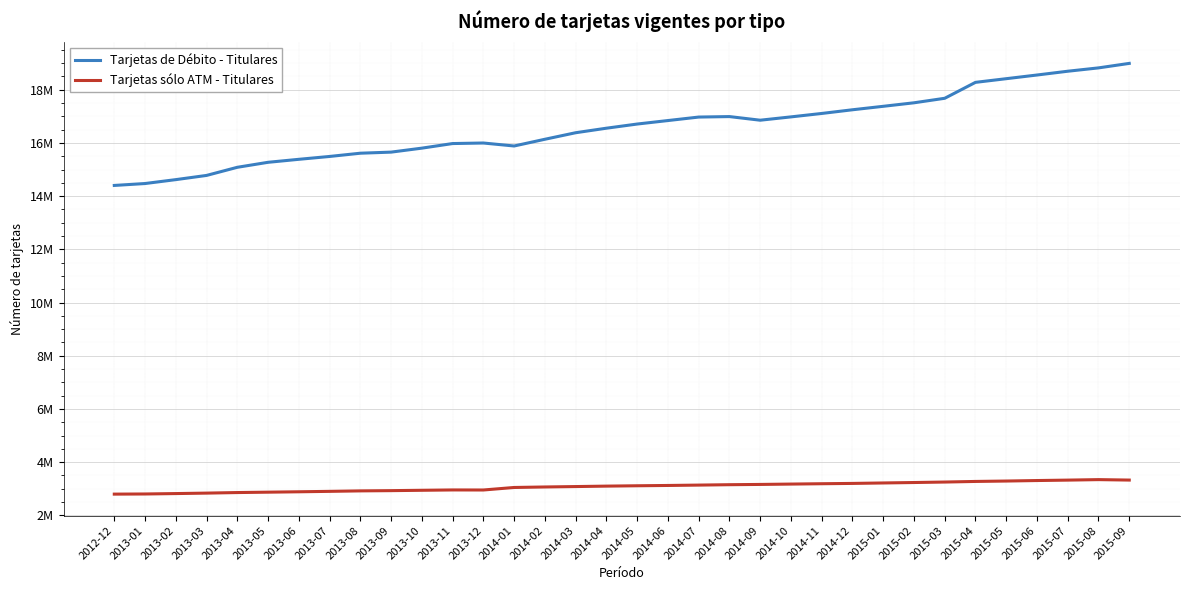

At which category does Tarjetas sólo ATM - Titulares reach its first local peak?

2013-11